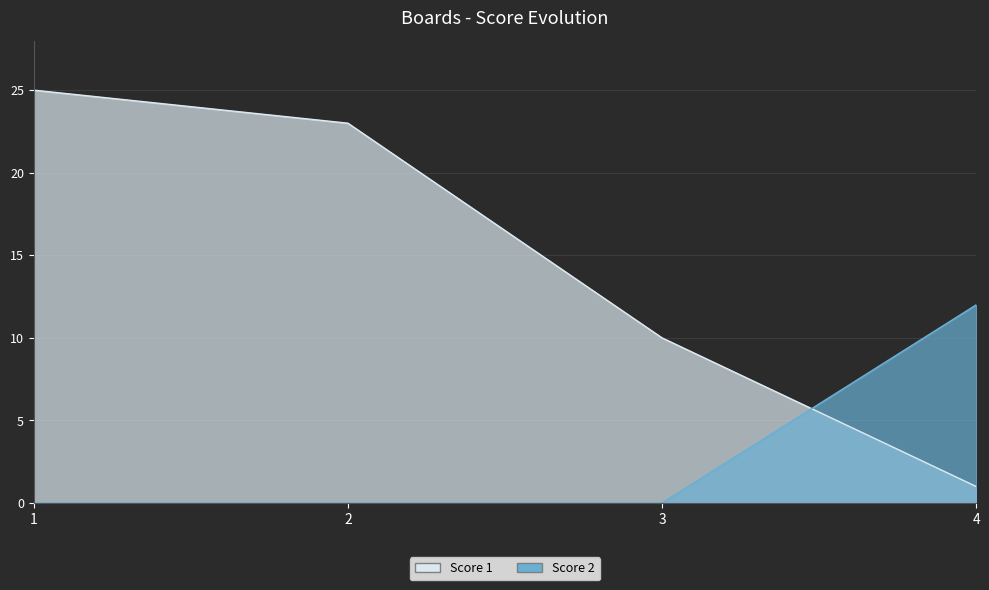

Is the value of Score 1 at 3 greater than the value of Score 2 at 1?

Yes